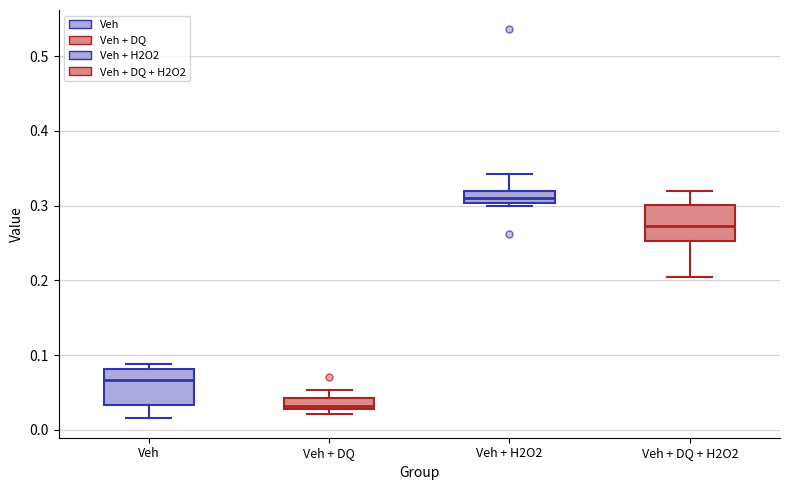

Where does the median line of the box for Veh sit on the y-axis? The values are not printed on the chart, so give them approximately, as read against the axis.

0.07